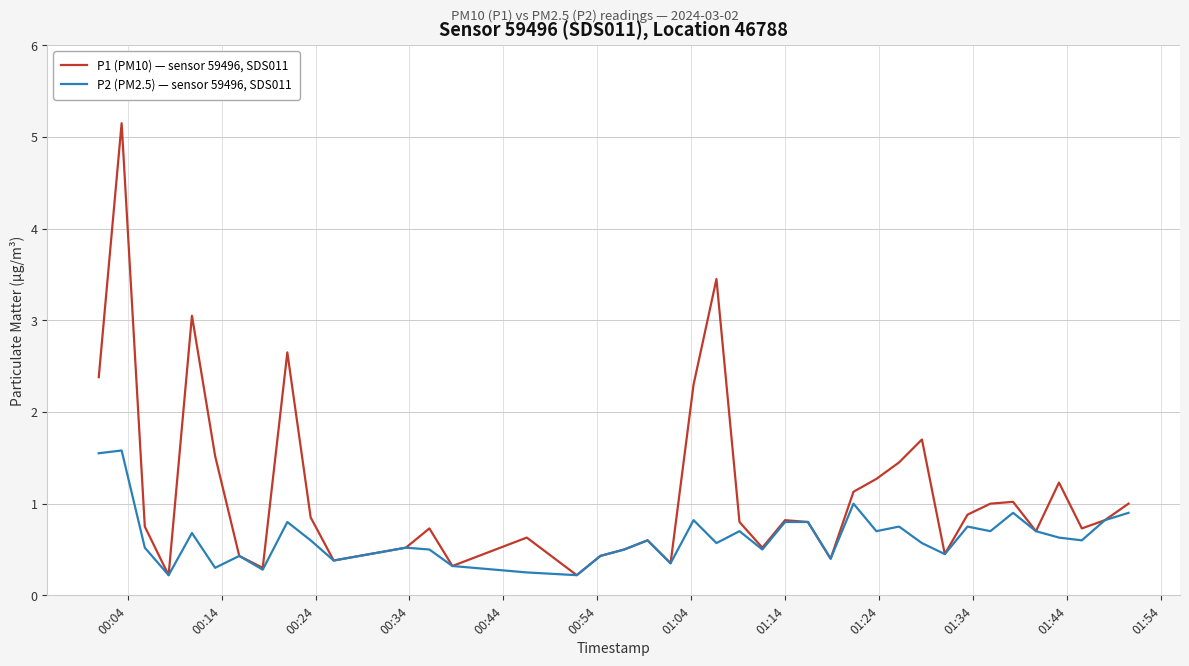

What is the maximum value shown in the chart?

5.2